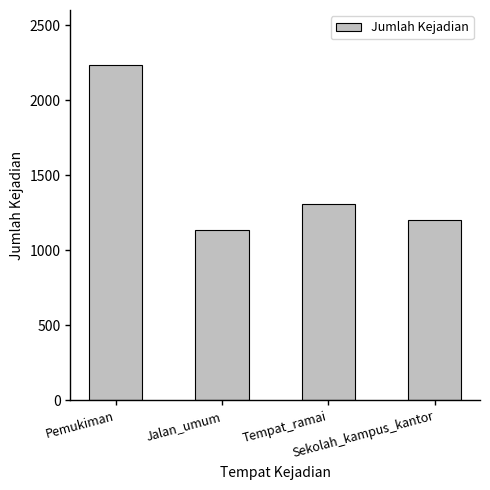

Where does the data first go above 1310?

Pemukiman